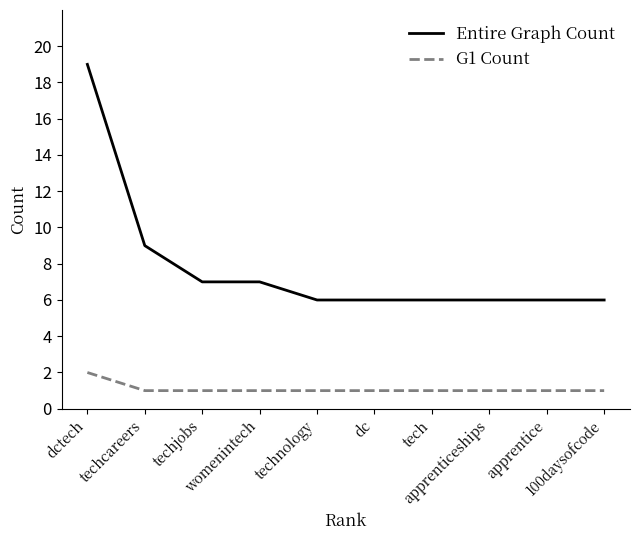

Does the chart have visible grid lines?

No